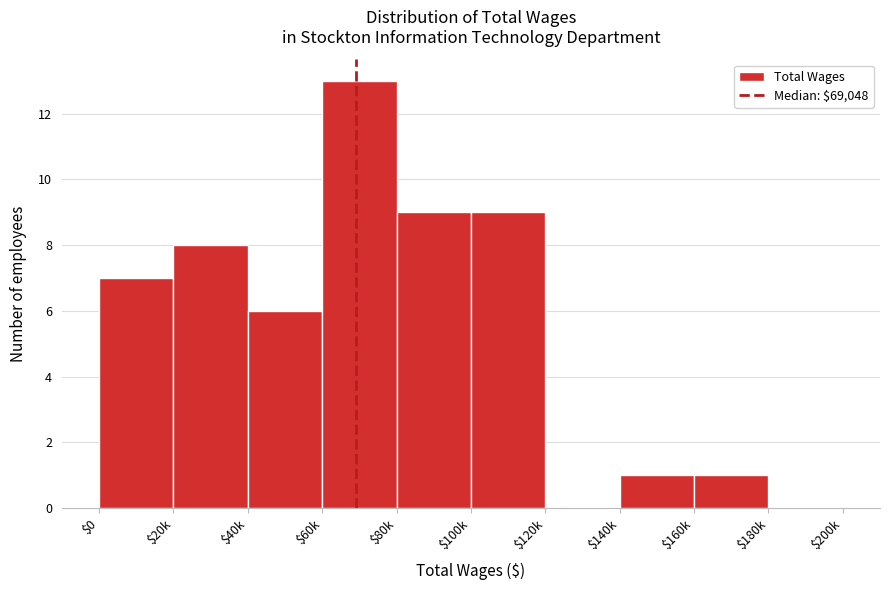

What value does the data have at $100k?

9